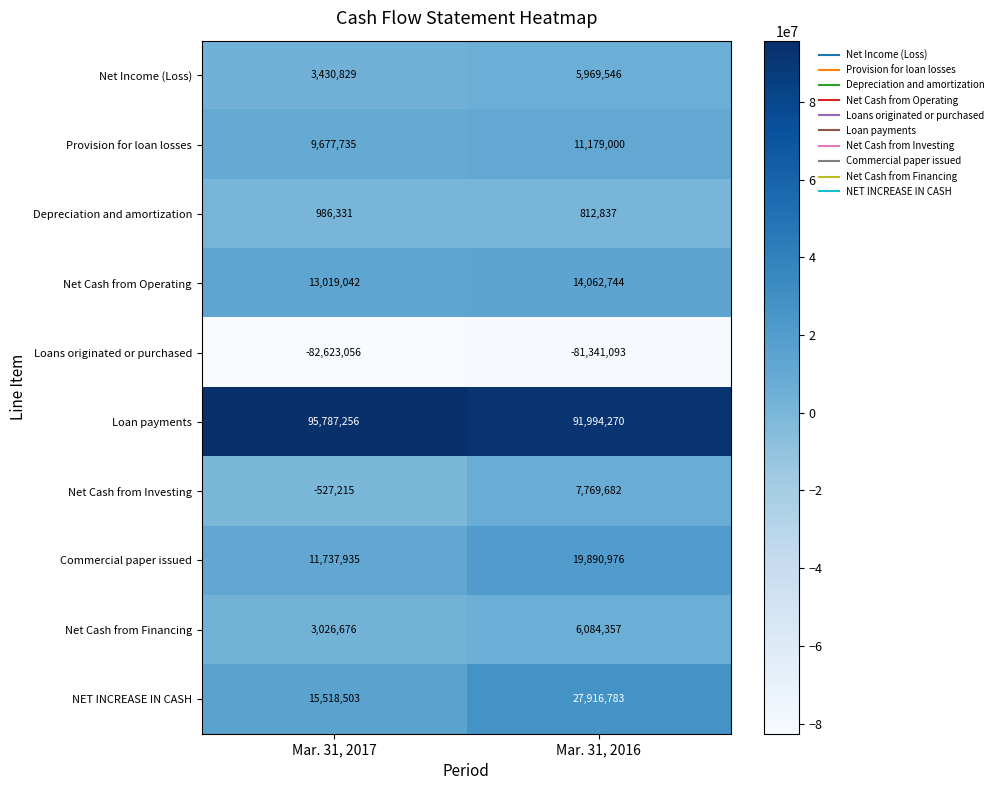

Which category has the highest value in the Provision for loan losses series?

Mar. 31, 2016